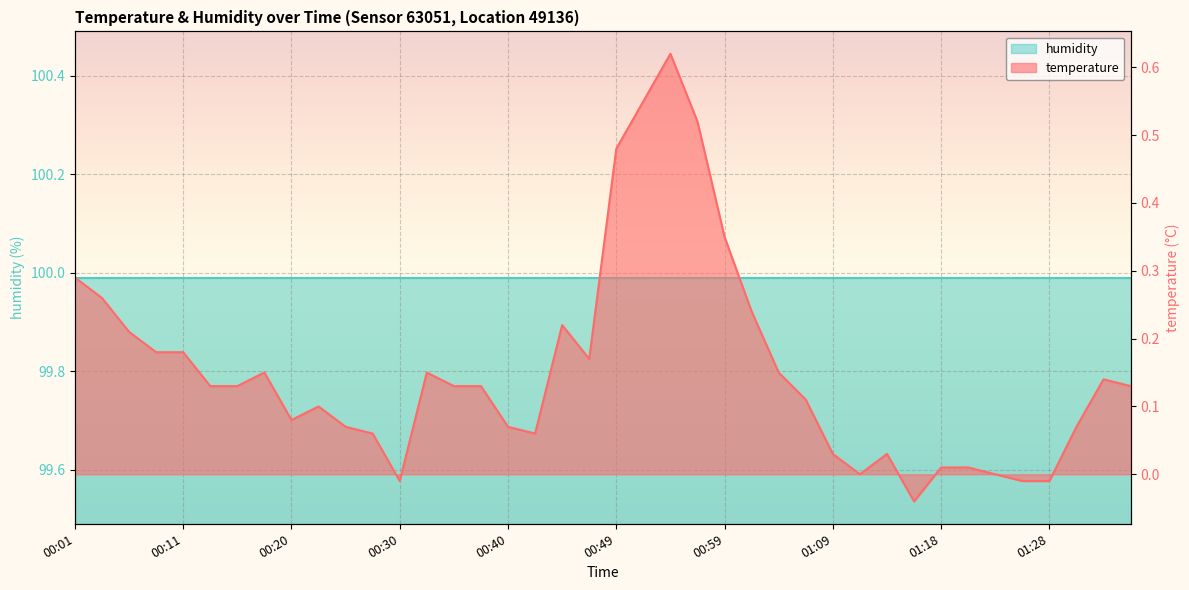

How many data points are above 0?

34